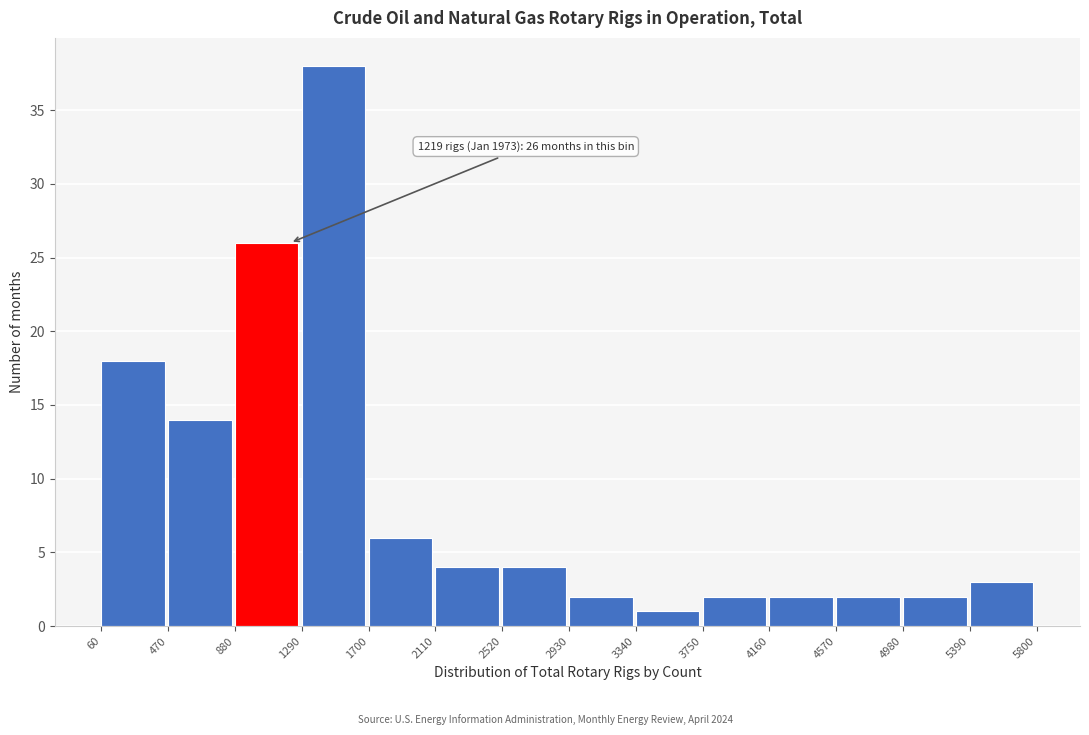

Which range on the x-axis has the tallest bar?

1290 to 1700